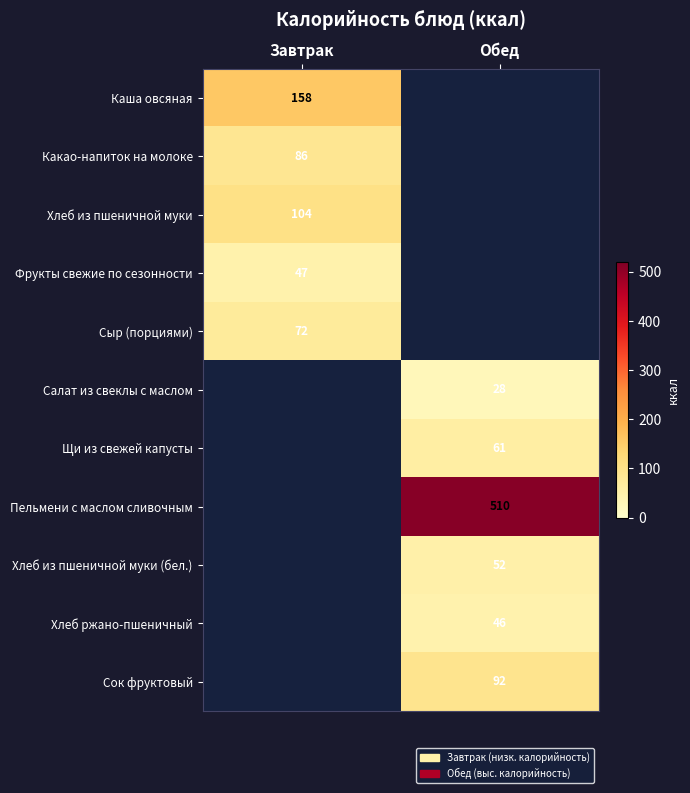

Is it true that Салат из свеклы с маслом equals 49 at Обед?

False